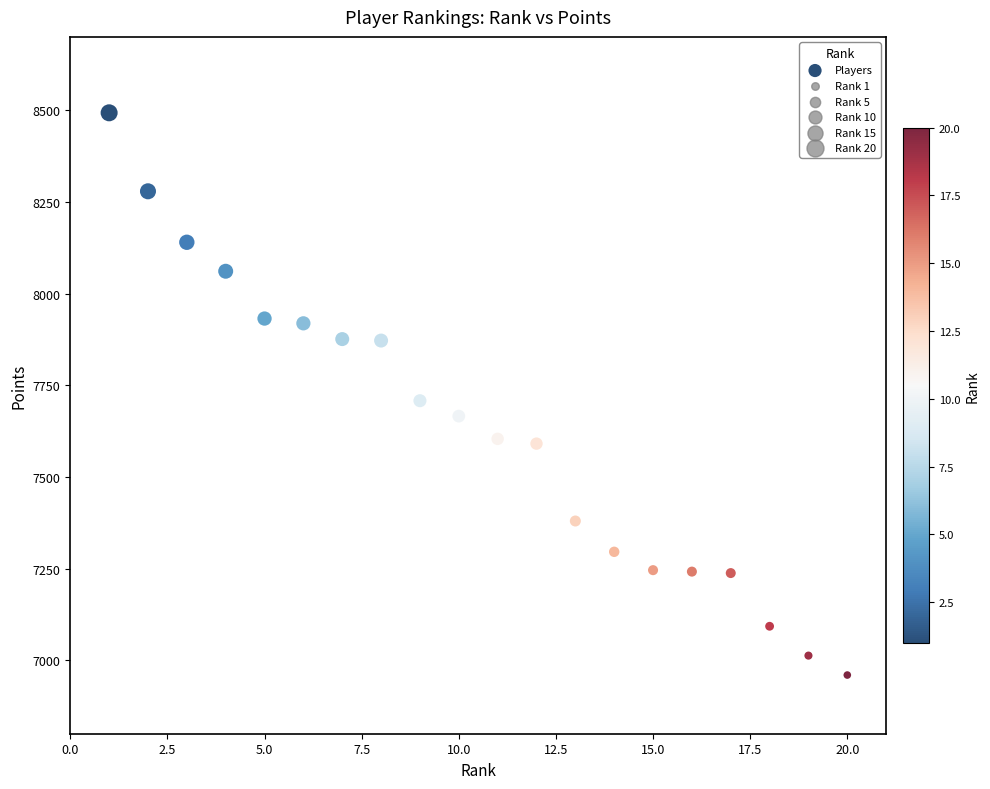

What is the range of Y values (max minus min)?

1533